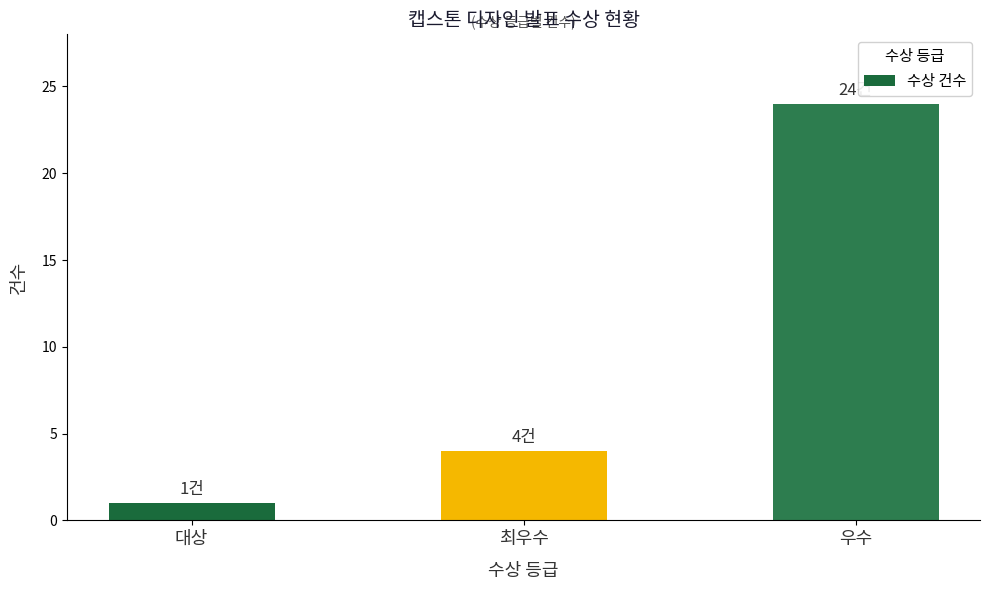

Is it true that the value at 대상 is 1?

True